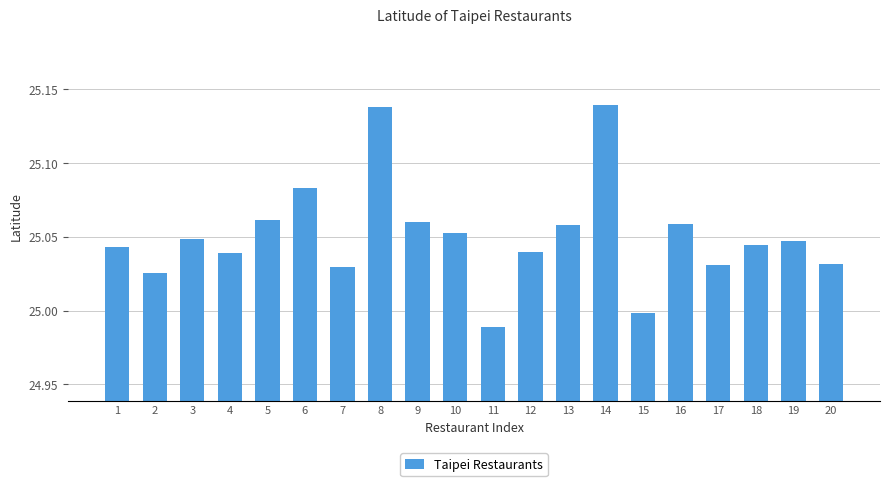

Count the number of values greater than 25.

18